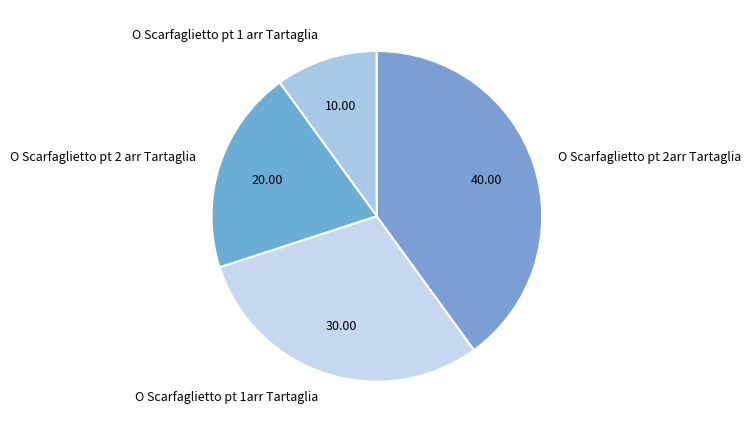

How many slices are in this pie chart?

4